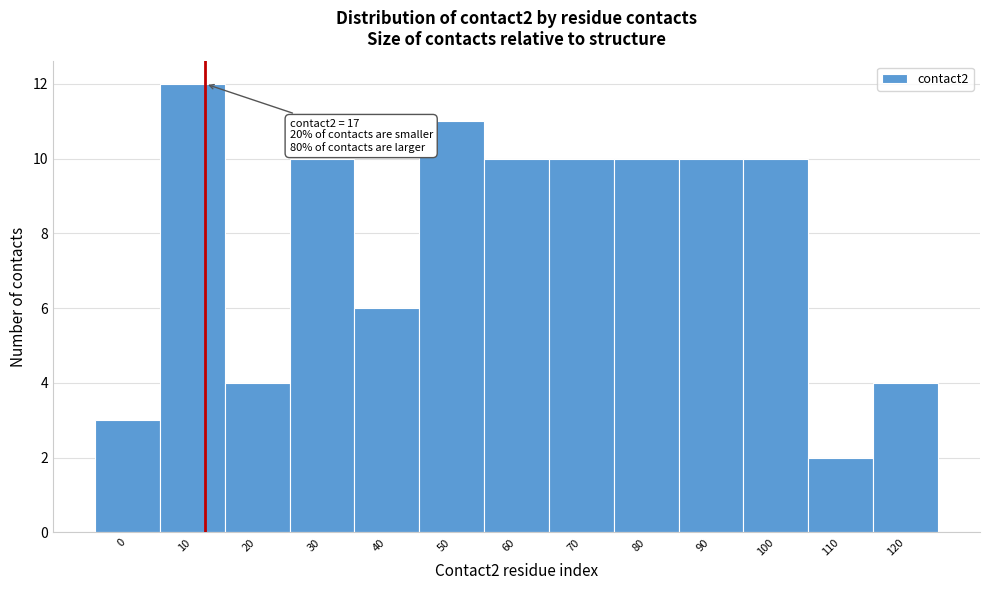

Reading left to right, list all the values displayed in this chart.

0=3	10=12	20=4	30=10	40=6	50=11	60=10	70=10	80=10	90=10	100=10	110=2	120=4